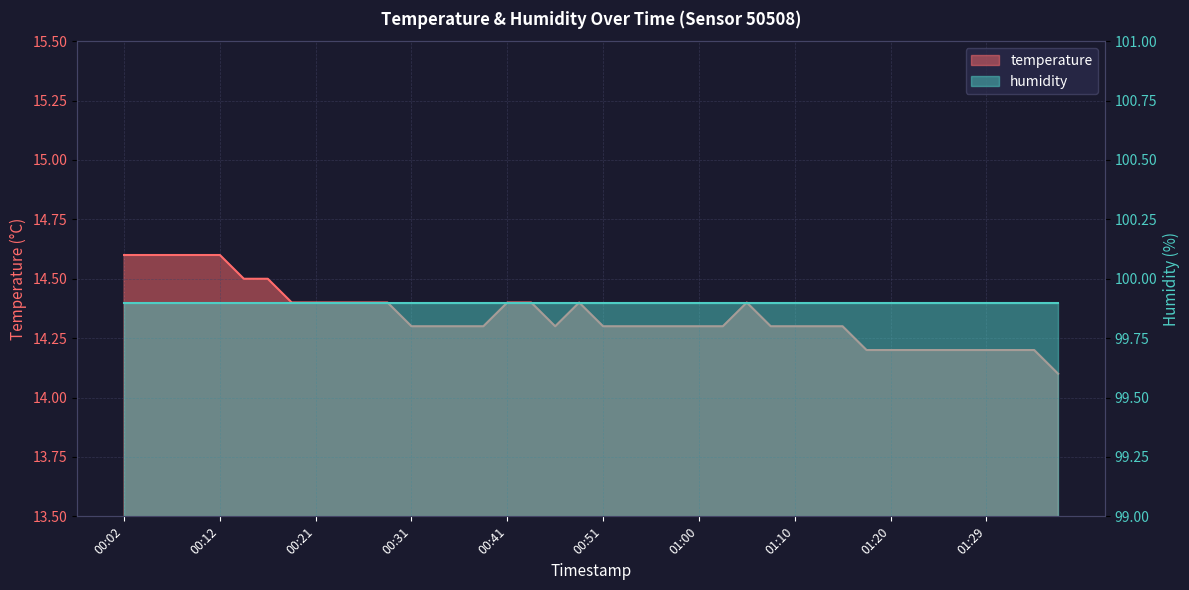

What is the ratio of the value at 2022-10-31T01:00:44 to the value at 2022-10-31T01:32:26?

1.0